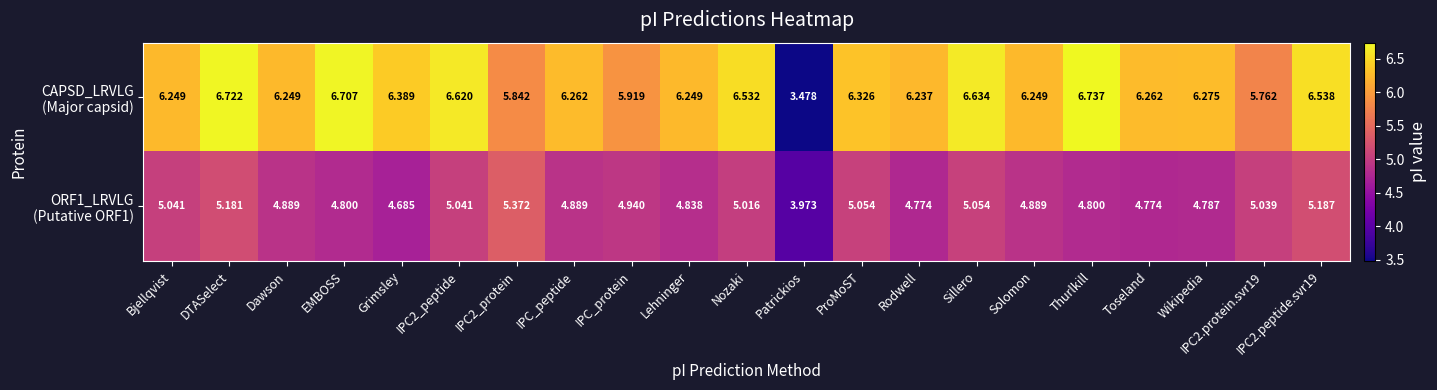

At which category is the sum across all series the highest?

DTASelect